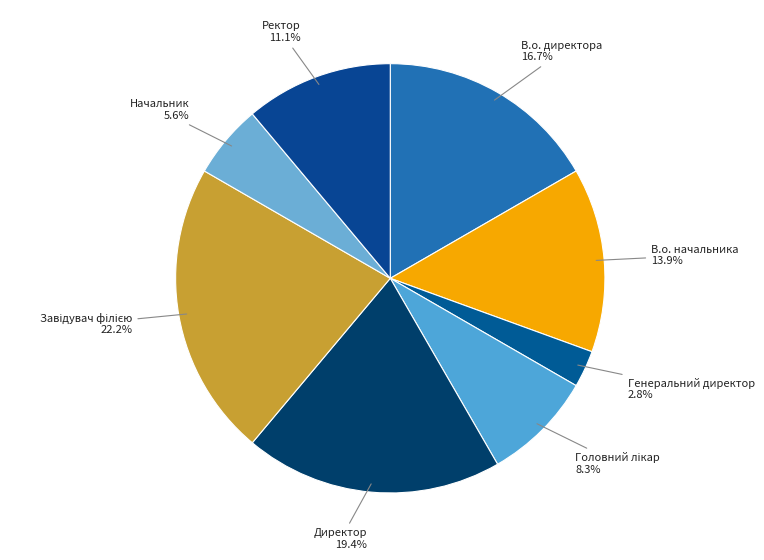

Is there a majority slice in this chart?

No